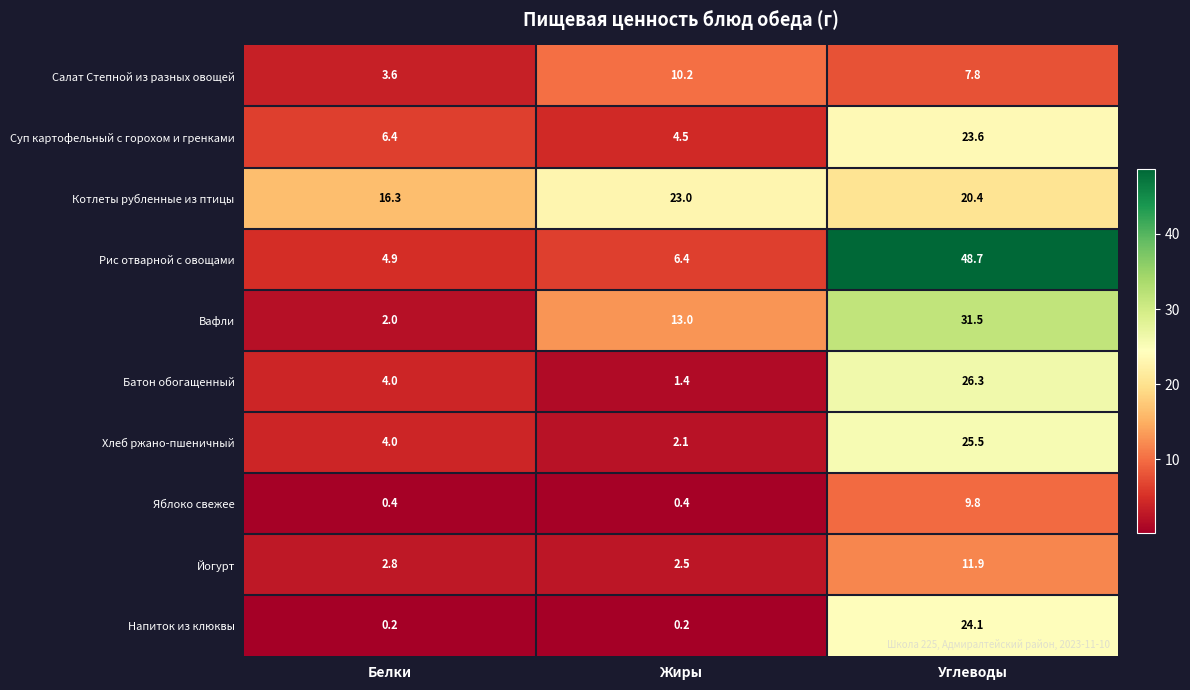

Which category has the highest value in the Хлеб ржано-пшеничный series?

Углеводы